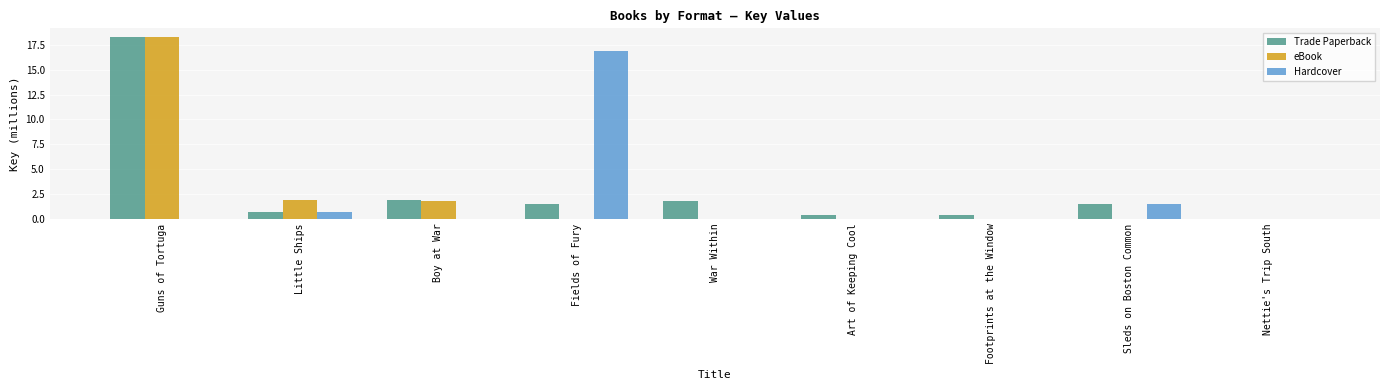

Does the chart contain stacked bars?

No